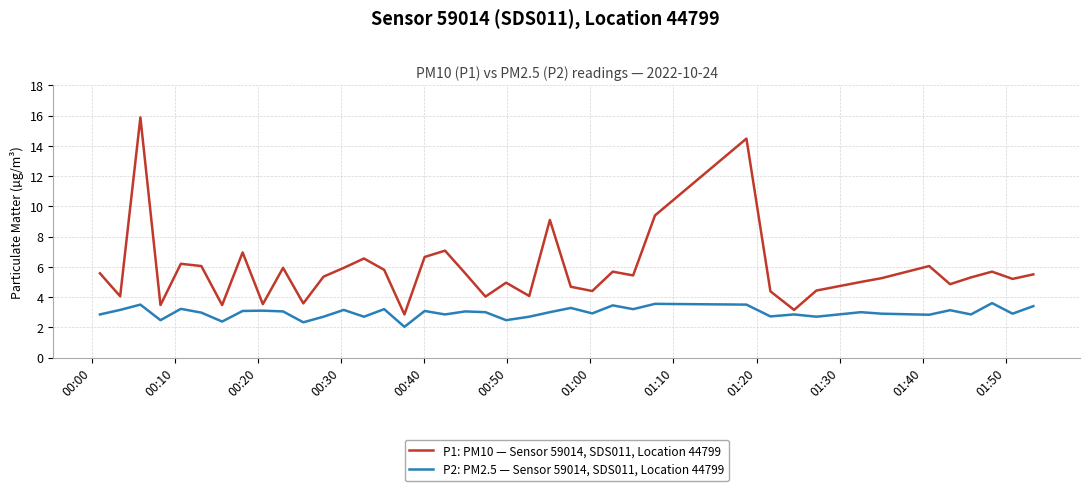

What is the difference between the second highest and second lowest values in the P2: PM2.5 — Sensor 59014, SDS011, Location 44799 series?

1.2